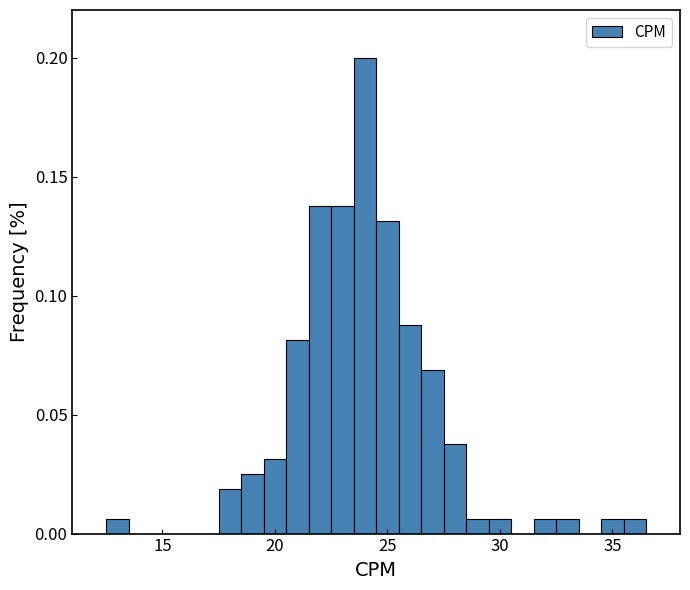

Read against the x-axis, roughly where is the centre of the tallest bar?

24.0